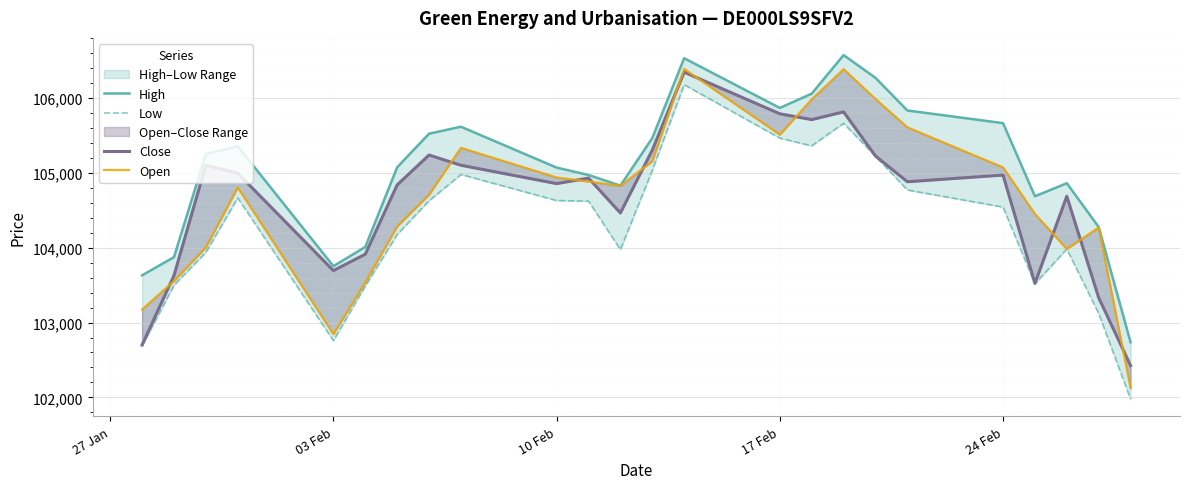

The value of Open at 10 Feb is 33443. True or false?

False